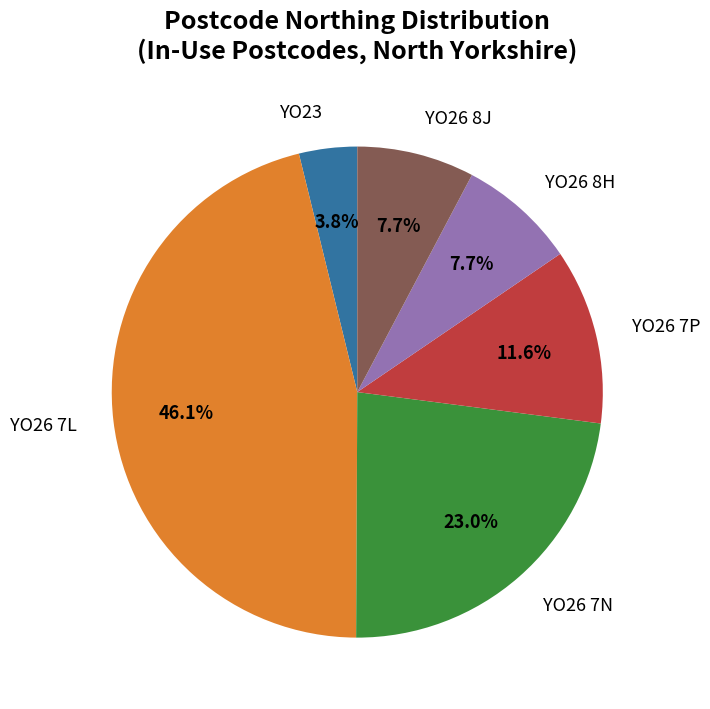

To the nearest percent, what is the average slice percentage?

17%